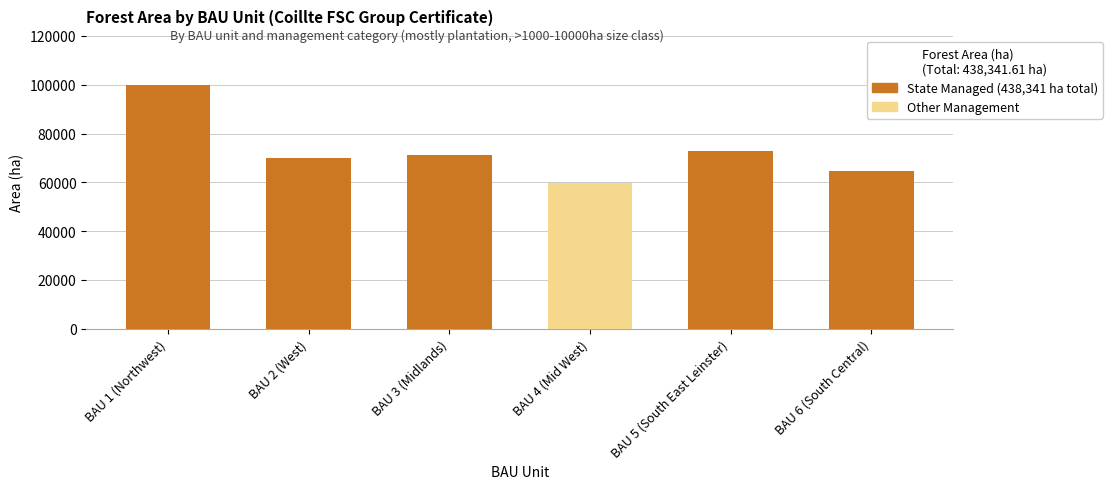

At which category is the sum across all series the highest?

BAU 1 (Northwest)